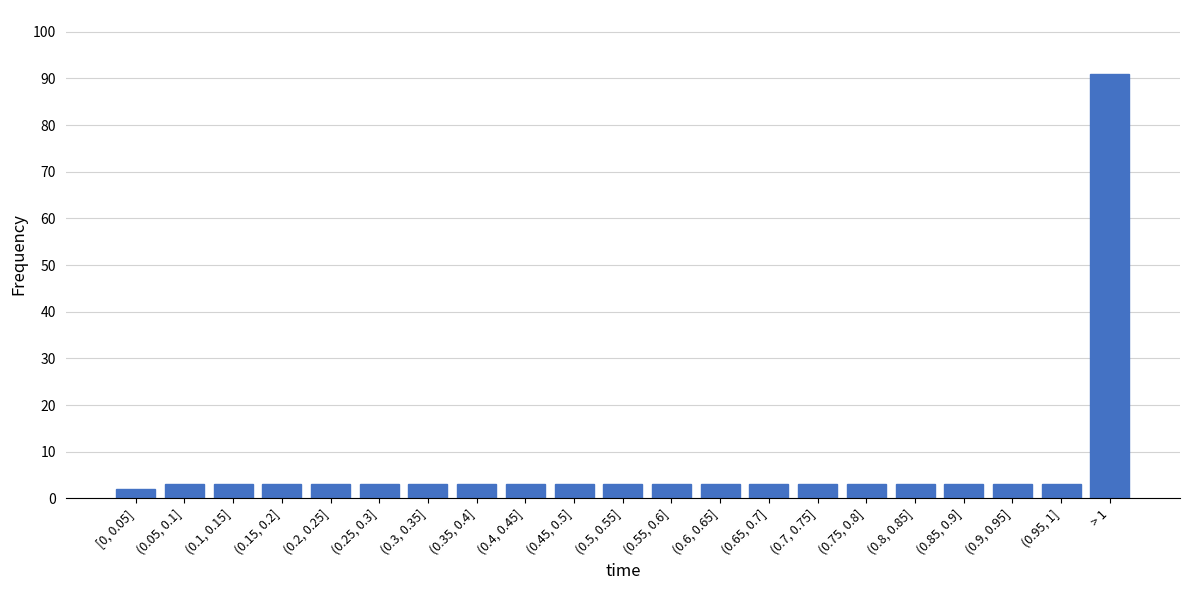

Reading left to right, transcribe all the data shown in this chart.

[0, 0.05]=2	(0.05, 0.1]=3	(0.1, 0.15]=3	(0.15, 0.2]=3	(0.2, 0.25]=3	(0.25, 0.3]=3	(0.3, 0.35]=3	(0.35, 0.4]=3	(0.4, 0.45]=3	(0.45, 0.5]=3	(0.5, 0.55]=3	(0.55, 0.6]=3	(0.6, 0.65]=3	(0.65, 0.7]=3	(0.7, 0.75]=3	(0.75, 0.8]=3	(0.8, 0.85]=3	(0.85, 0.9]=3	(0.9, 0.95]=3	(0.95, 1]=3	> 1=91